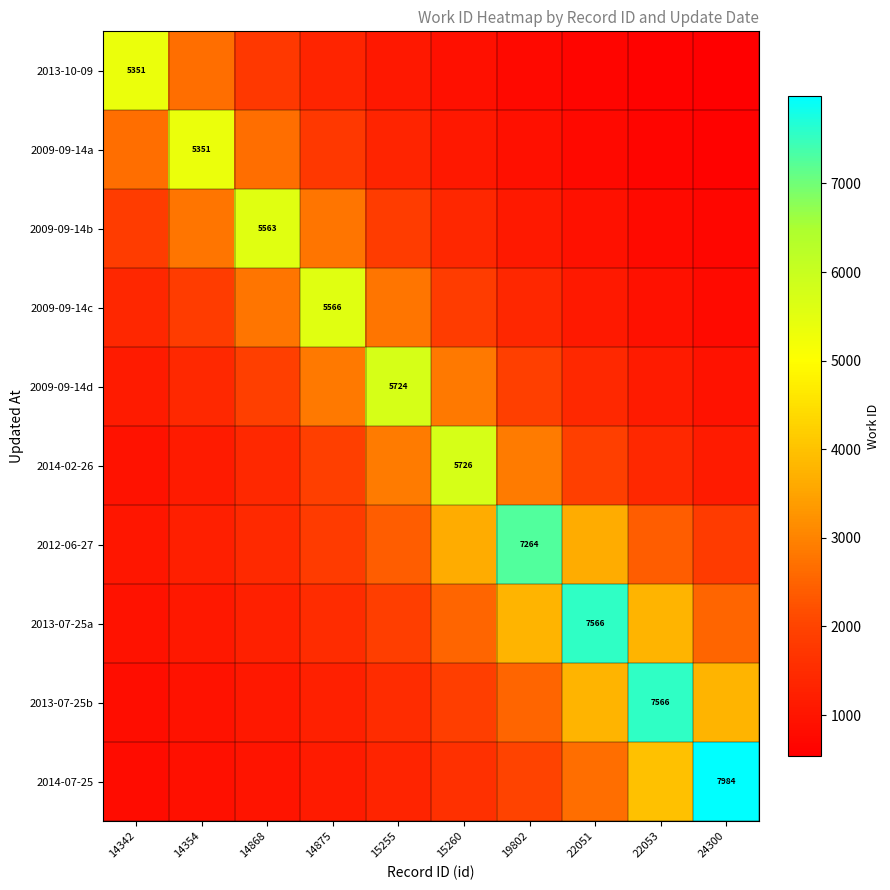

List the labels in order of 2013-10-09 value, largest first.

14342, 14354, 14868, 14875, 15255, 15260, 19802, 22051, 22053, 24300